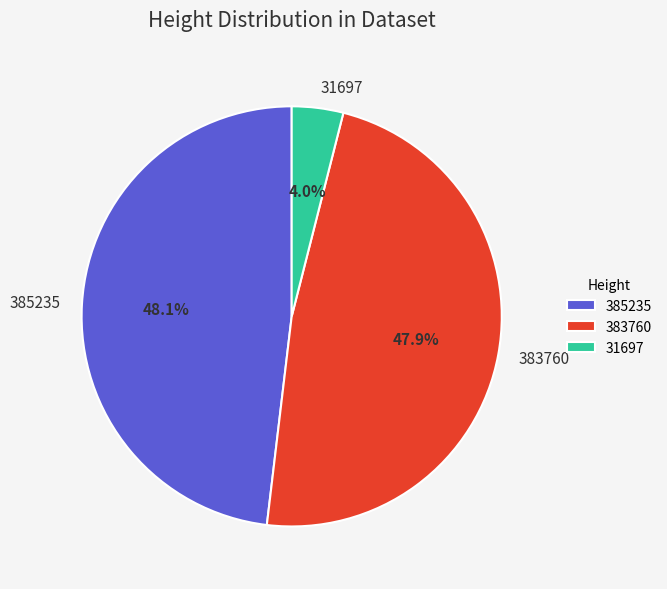

Is 385235 the majority of the pie?

No